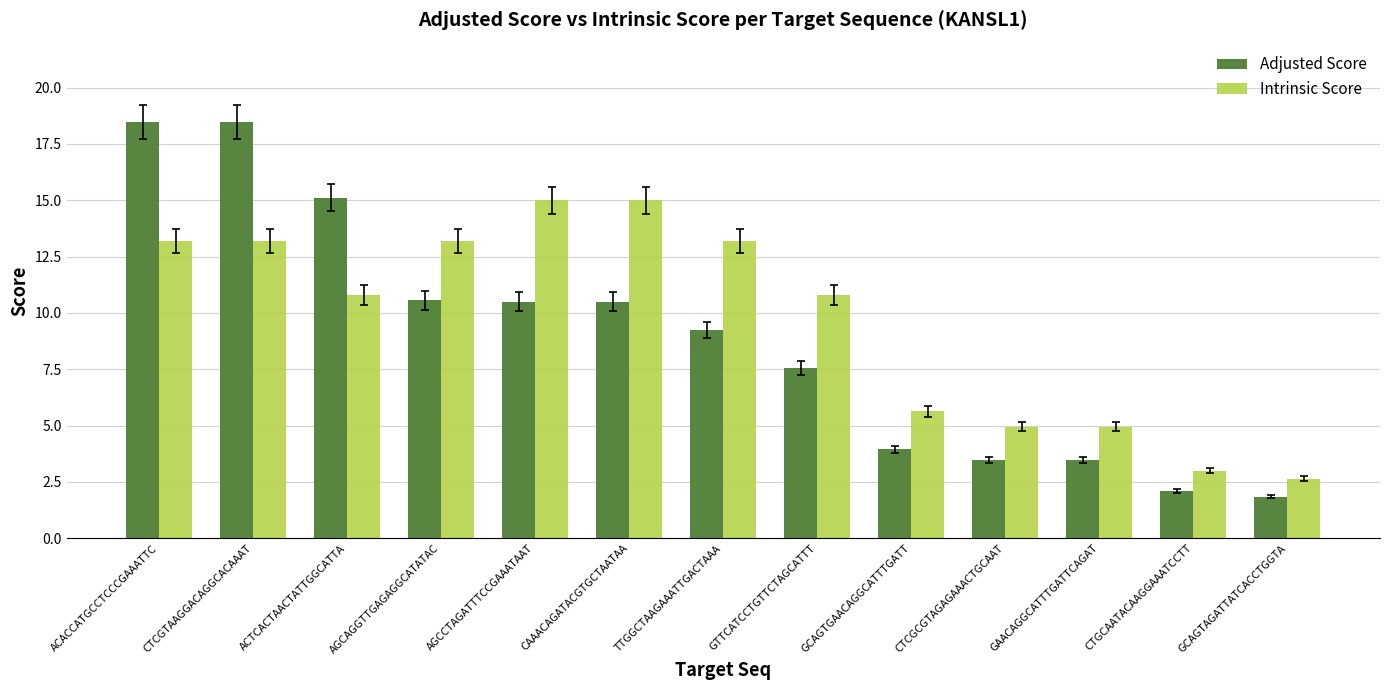

How many values in the Intrinsic Score series exceed 10?

8